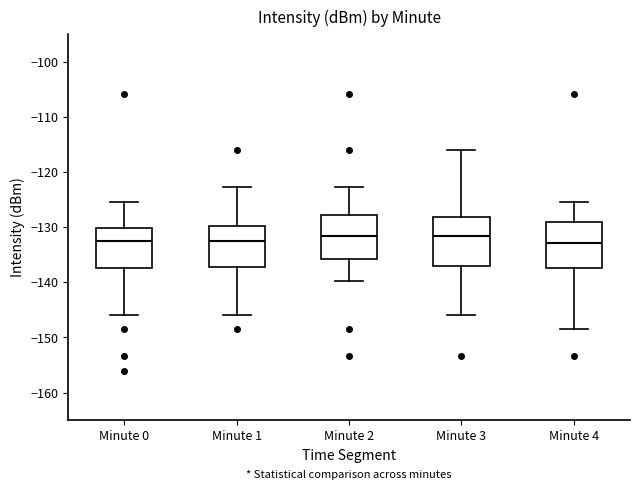

Reading left to right, transcribe this box plot: for each box, give where its median line is, the range the box spans, and where its two whiskers end, as read against the y-axis. The values are not printed on the chart, so give them approximately, as read against the axis.

Minute 0: median -133, box -137 to -130, whiskers -146 to -126
Minute 1: median -133, box -137 to -130, whiskers -146 to -123
Minute 2: median -132, box -136 to -128, whiskers -140 to -123
Minute 3: median -132, box -137 to -128, whiskers -146 to -116
Minute 4: median -133, box -137 to -129, whiskers -148 to -126